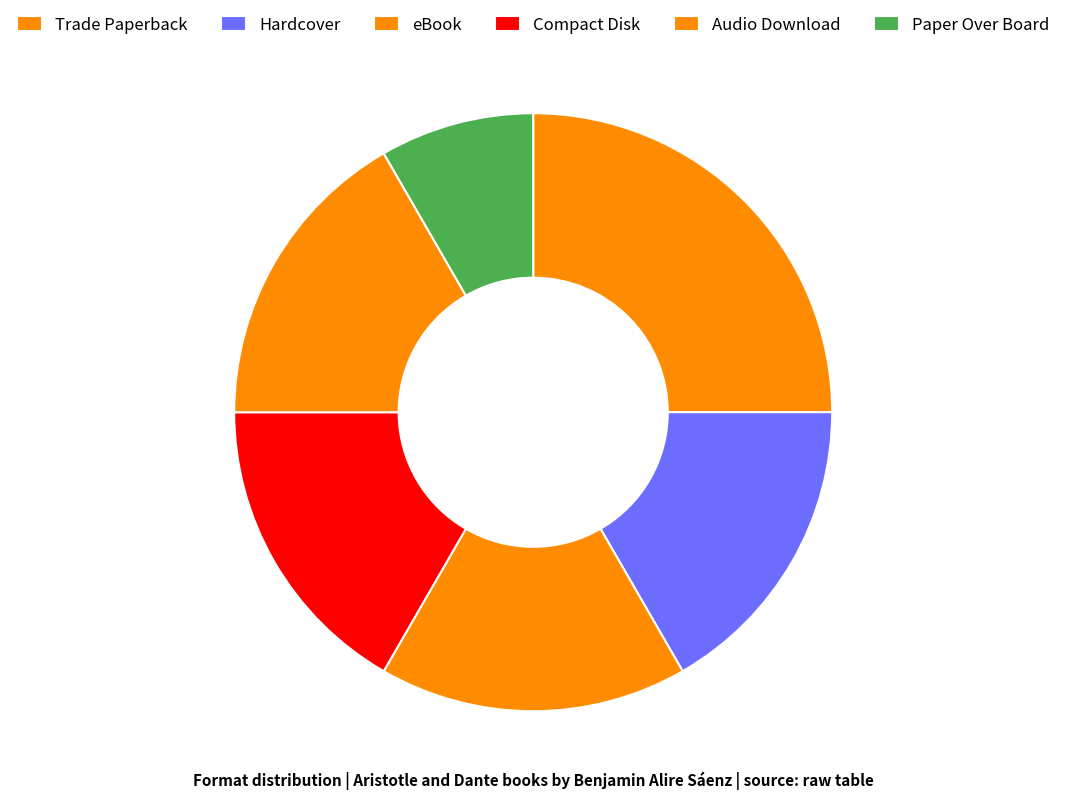

Count the number of slices in the pie.

6